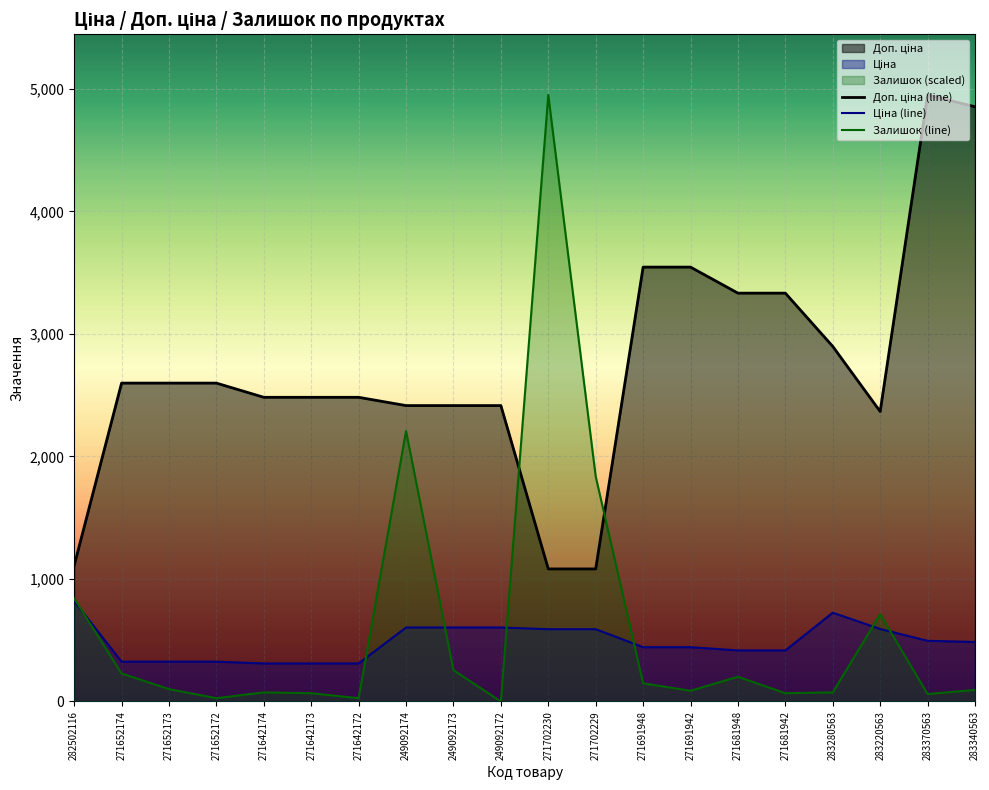

Is it true that Доп. ціна (line) equals 2897.8 at 283280563?

True